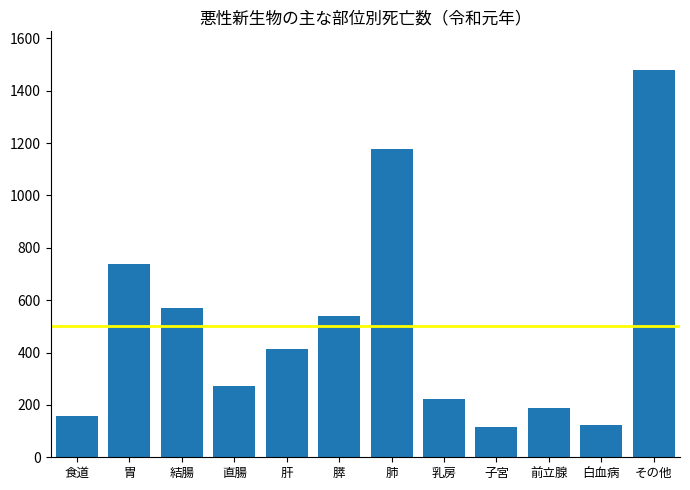

Reading left to right, extract all data points from this chart.

食道=158	胃=738	結腸=571	直腸=271	肝=413	膵=539	肺=1177	乳房=221	子宮=117	前立腺=190	白血病=124	その他=1479